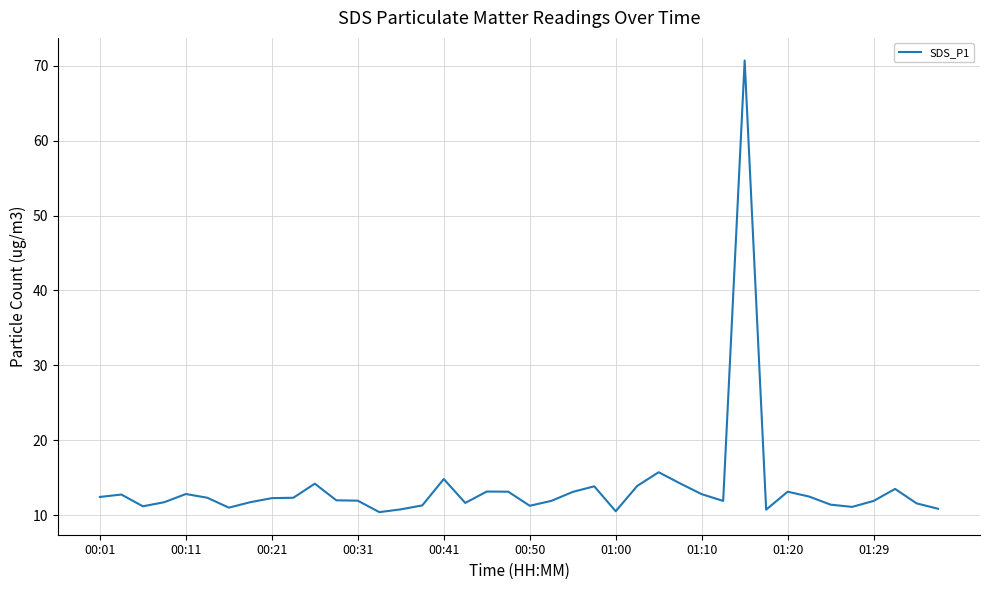

What is the greatest value displayed?

70.7